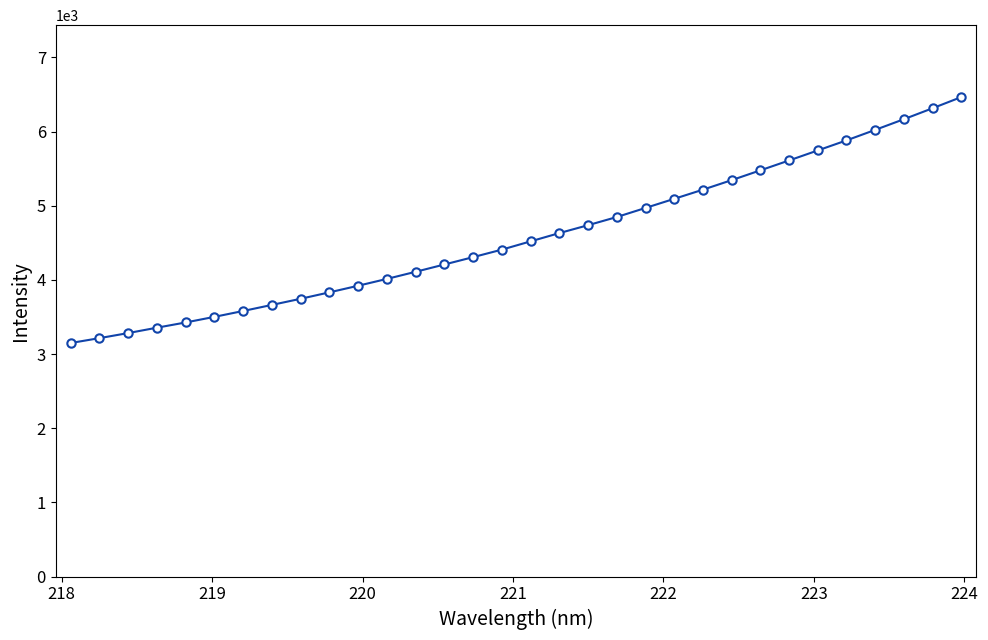

Reading left to right, transcribe all the data shown in this chart.

3149.3	3214.9	3283.3	3355.8	3426.4	3502.0	3581.2	3663.0	3745.8	3832.4	3921.6	4013.8	4109.7	4208.1	4307.2	4408.3	4519.9	4631.3	4737.7	4847.9	4970.4	5093.2	5216.8	5345.0	5477.3	5610.6	5745.7	5881.2	6022.8	6166.6	6314.6	6465.0